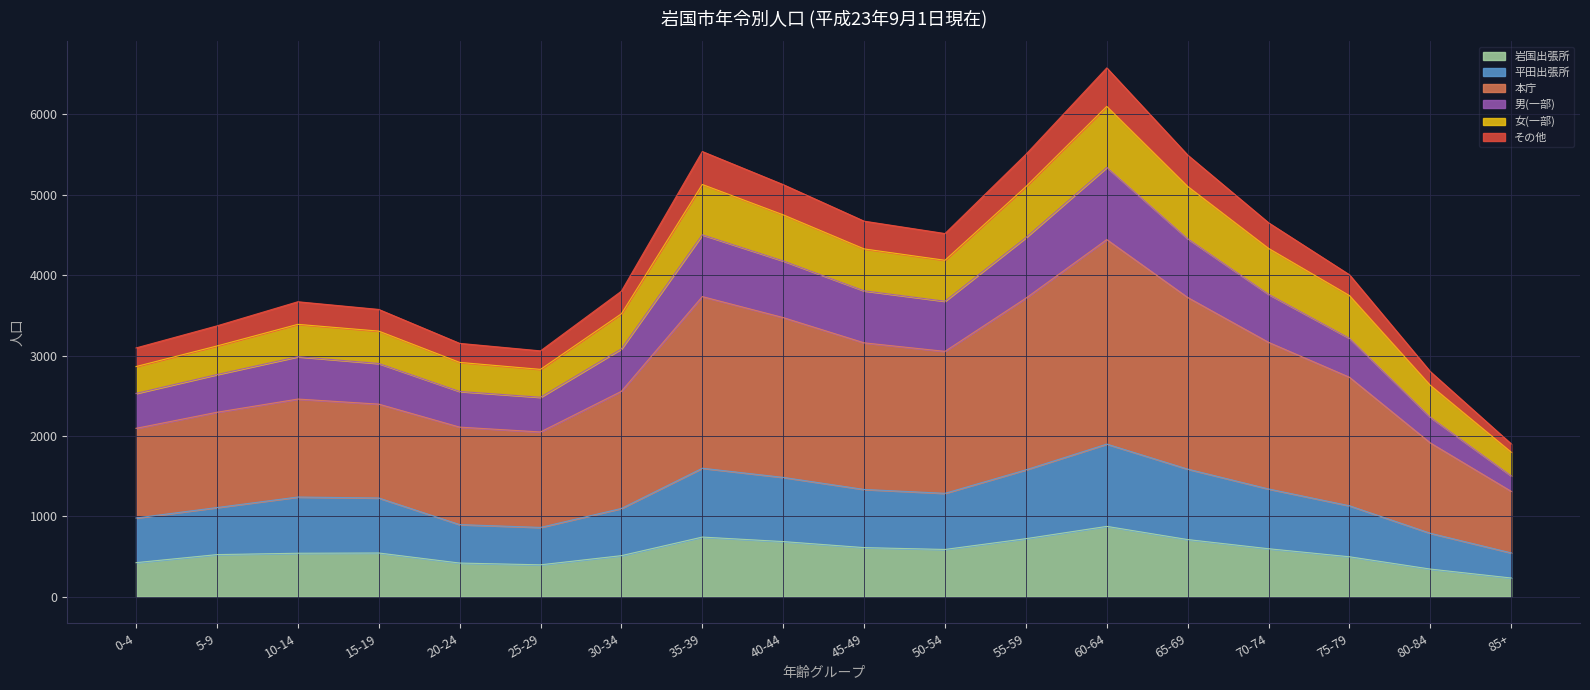

At which category is the sum across all series the highest?

60-64